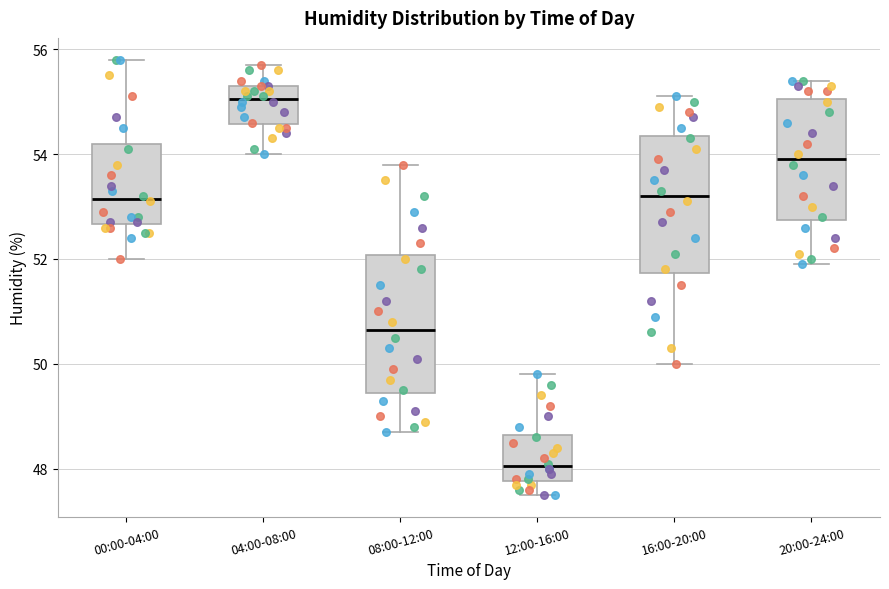

Reading left to right, read every box against the y-axis: the position of its median line, the range the box covers, and the ends of its whiskers. The values are not printed on the chart, so give them approximately, as read against the axis.

00:00-04:00: median 53.2, box 52.6 to 54.2, whiskers 52.0 to 55.8
04:00-08:00: median 55.0, box 54.6 to 55.4, whiskers 54.0 to 55.8
08:00-12:00: median 50.6, box 49.4 to 52.0, whiskers 48.8 to 53.8
12:00-16:00: median 48.0, box 47.8 to 48.6, whiskers 47.6 to 49.8
16:00-20:00: median 53.2, box 51.8 to 54.4, whiskers 50.0 to 55.2
20:00-24:00: median 54.0, box 52.8 to 55.0, whiskers 52.0 to 55.4